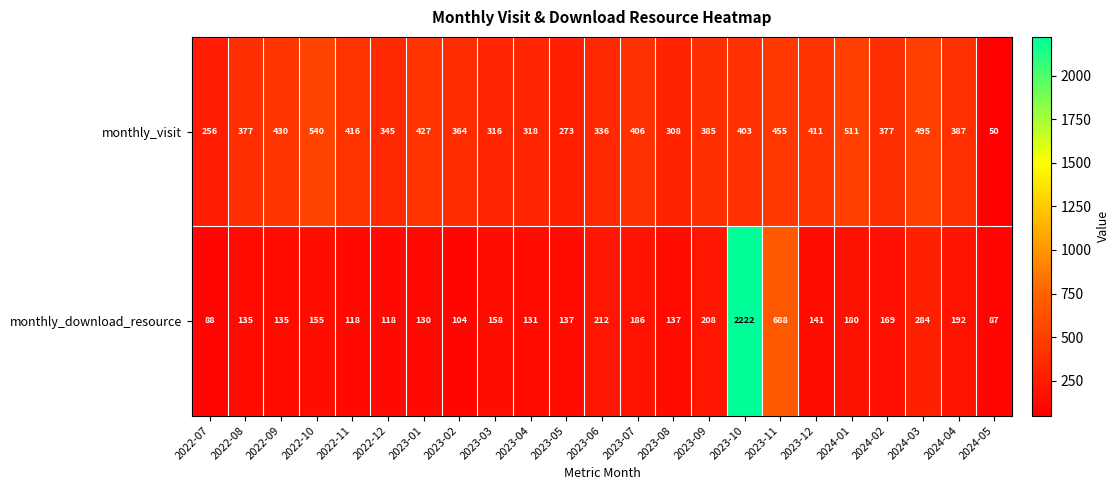

The value of monthly_visit at 2023-08 is 186. True or false?

False